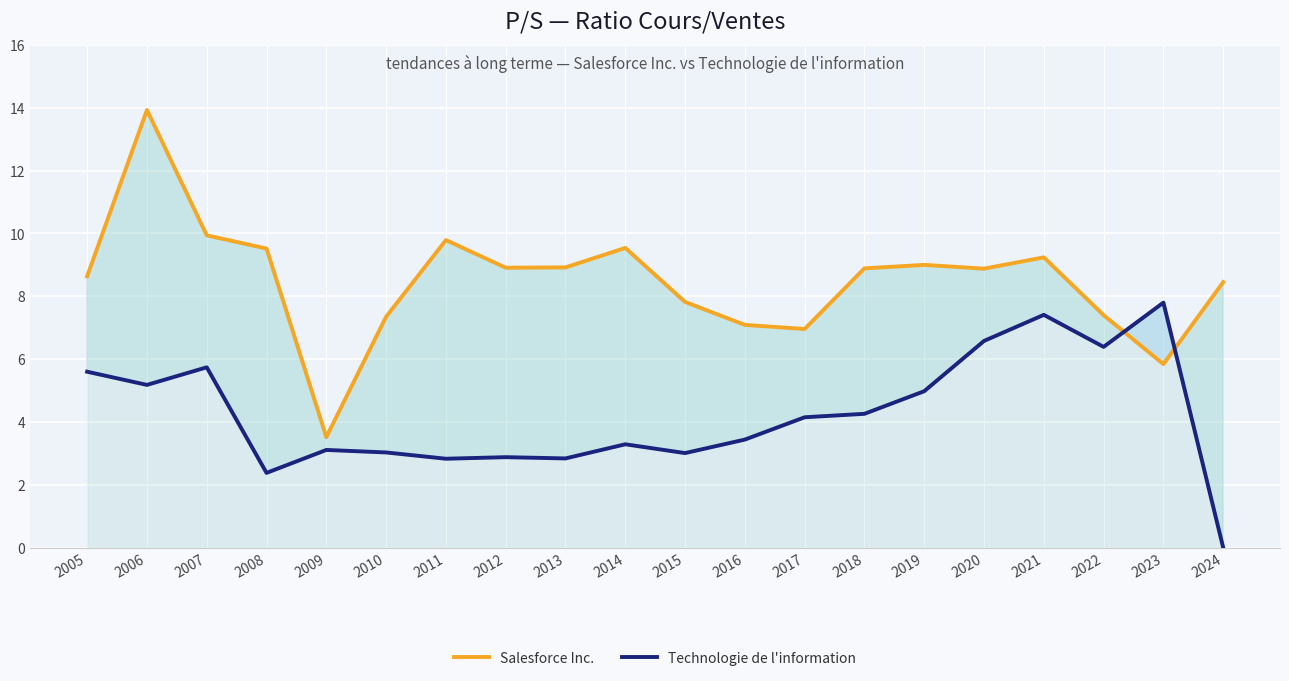

Is it true that Salesforce Inc. equals 3.1 at 2023?

False